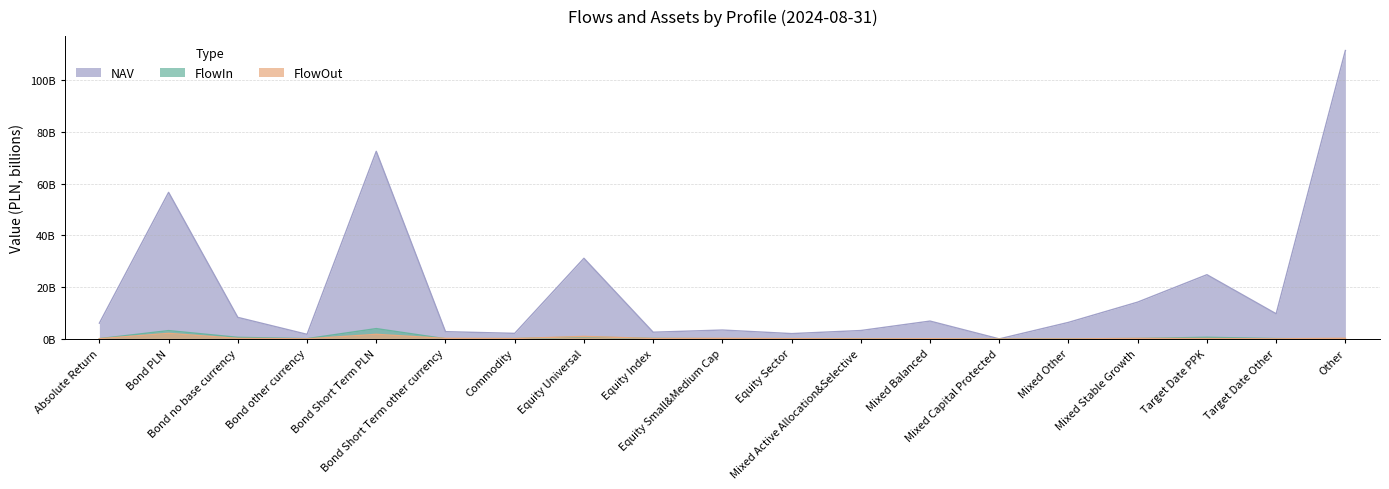

How many interior local valleys does the FlowOut series have?

6